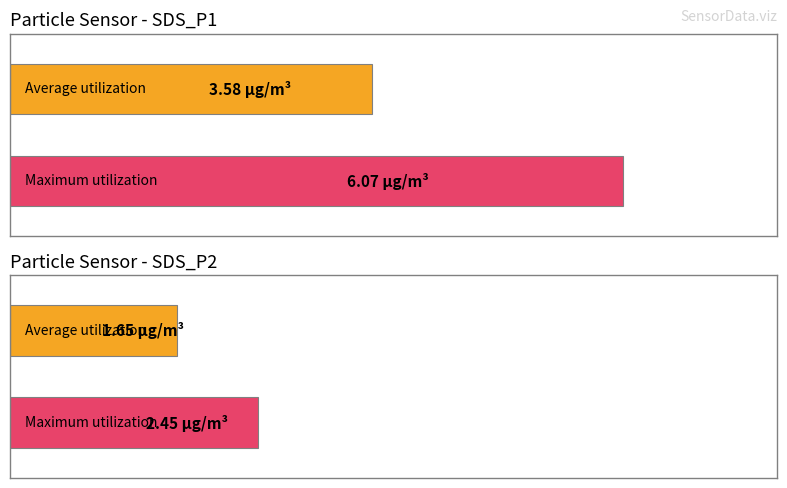

The Average utilization series shows 5.3 at SDS_P1. True or false?

False